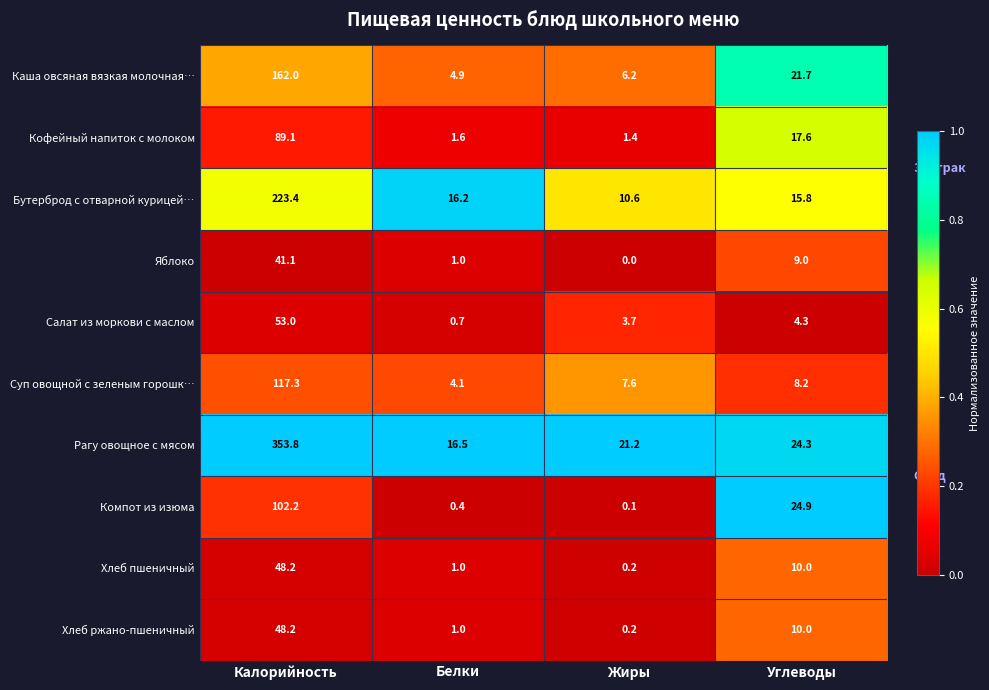

What is the maximum value shown in the chart?

353.8